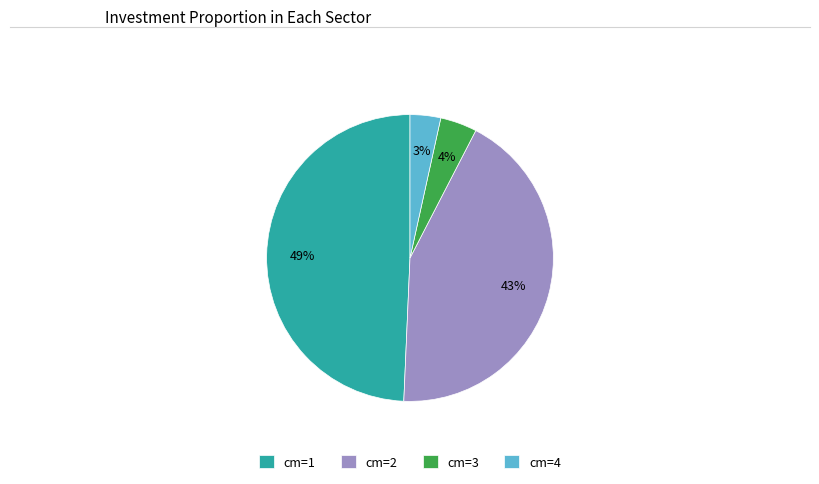

Is there any slice that represents more than half of the pie?

No